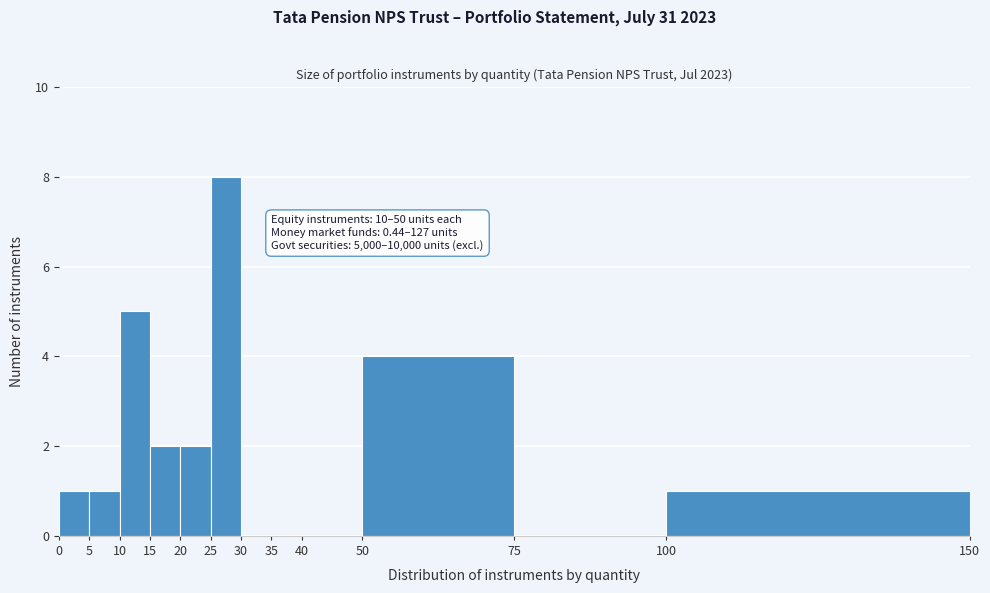

Which range on the x-axis has the tallest bar?

25 to 30